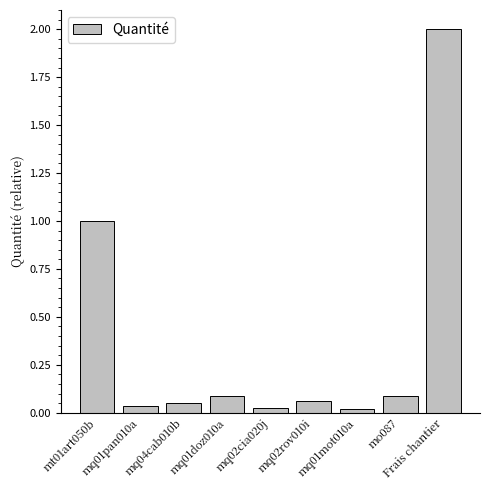

Which label corresponds to the largest value in the chart?

Frais chantier